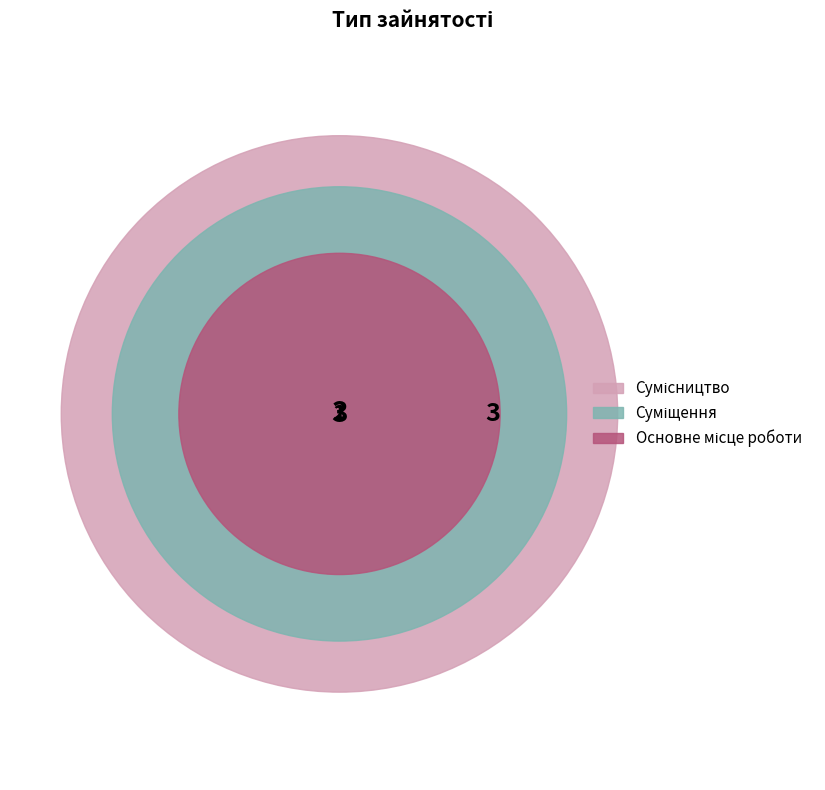

To the nearest percent, what percentage of the pie is Суміщення?

33%